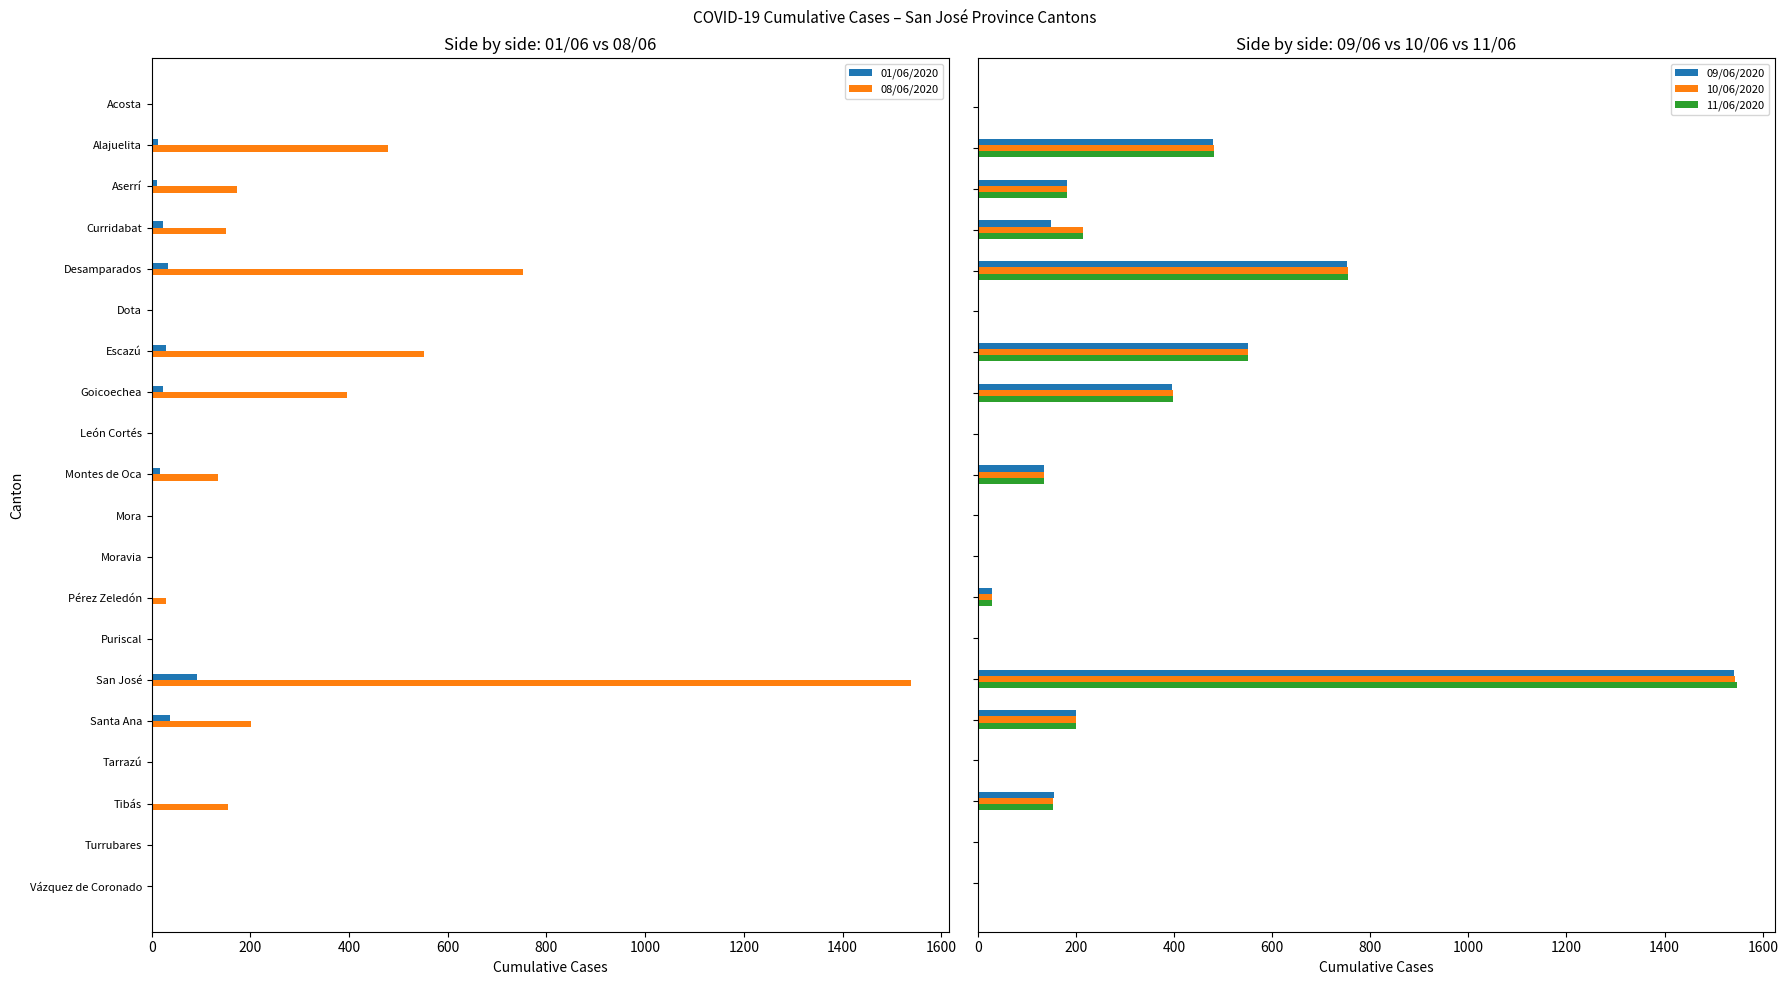

Is it true that 08/06/2020 equals 1538 at San José?

True